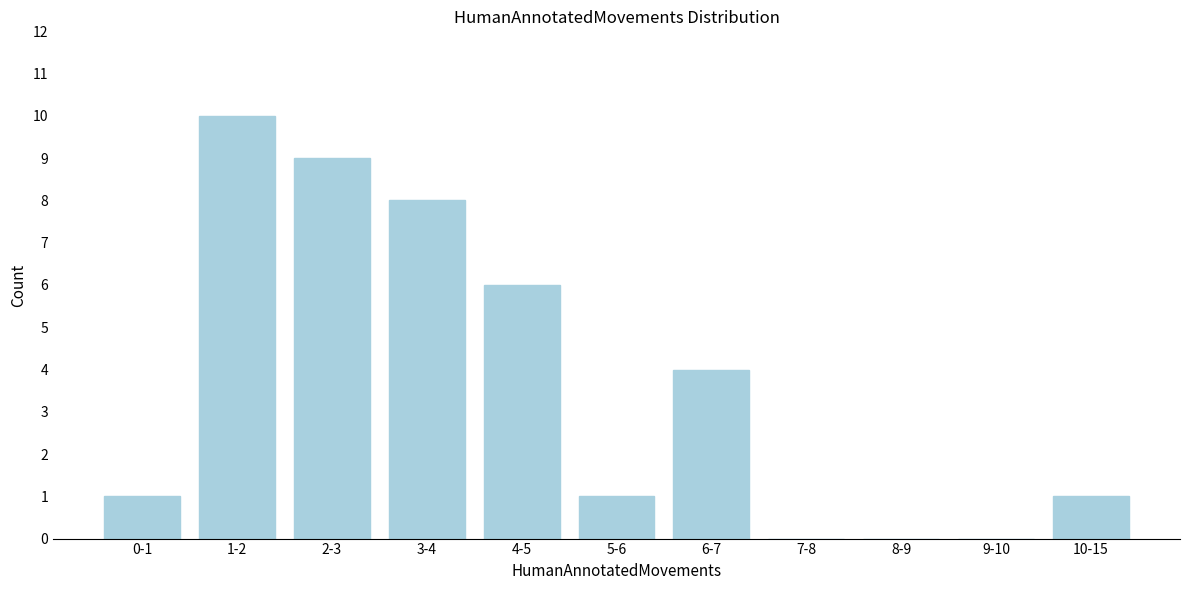

Reading left to right, transcribe all the data shown in this chart.

0-1=1	1-2=10	2-3=9	3-4=8	4-5=6	5-6=1	6-7=4	7-8=0	8-9=0	9-10=0	10-15=1